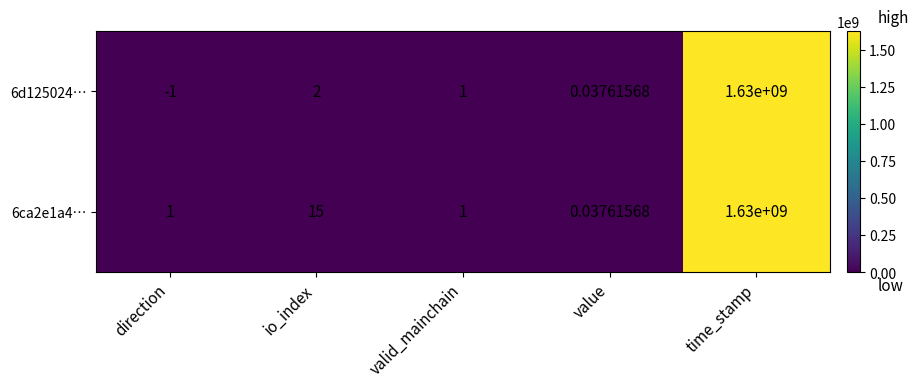

Where is 6ca2e1a4… nearest to the value 815000000?

io_index